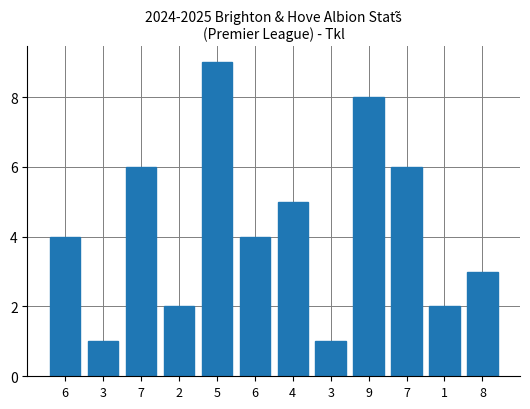

How many series are shown in this chart?

1